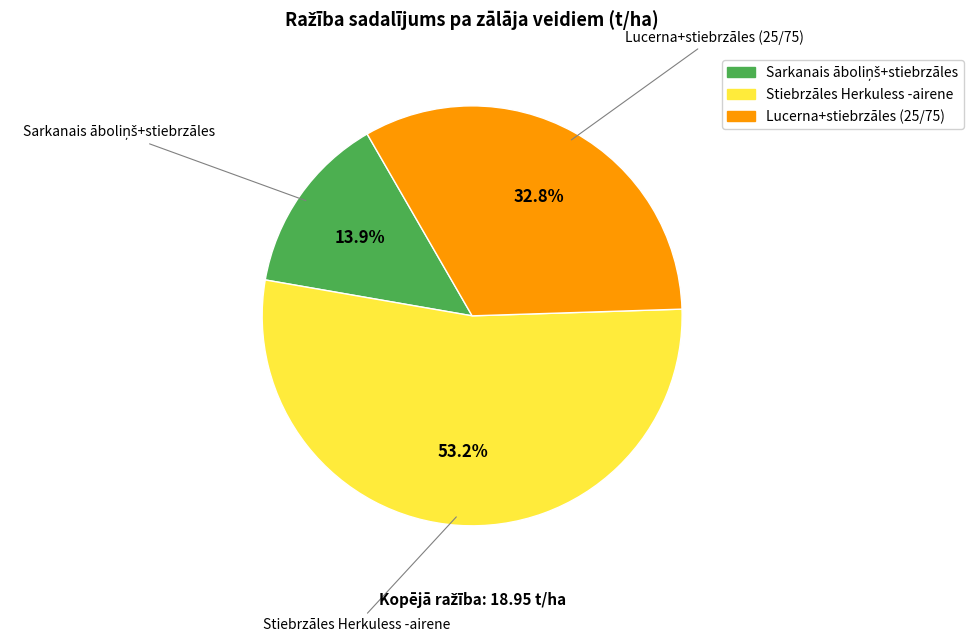

What is the ratio of the value at Stiebrzāles Herkuless -airene to the value at Lucerna+stiebrzāles (25/75)?

1.6